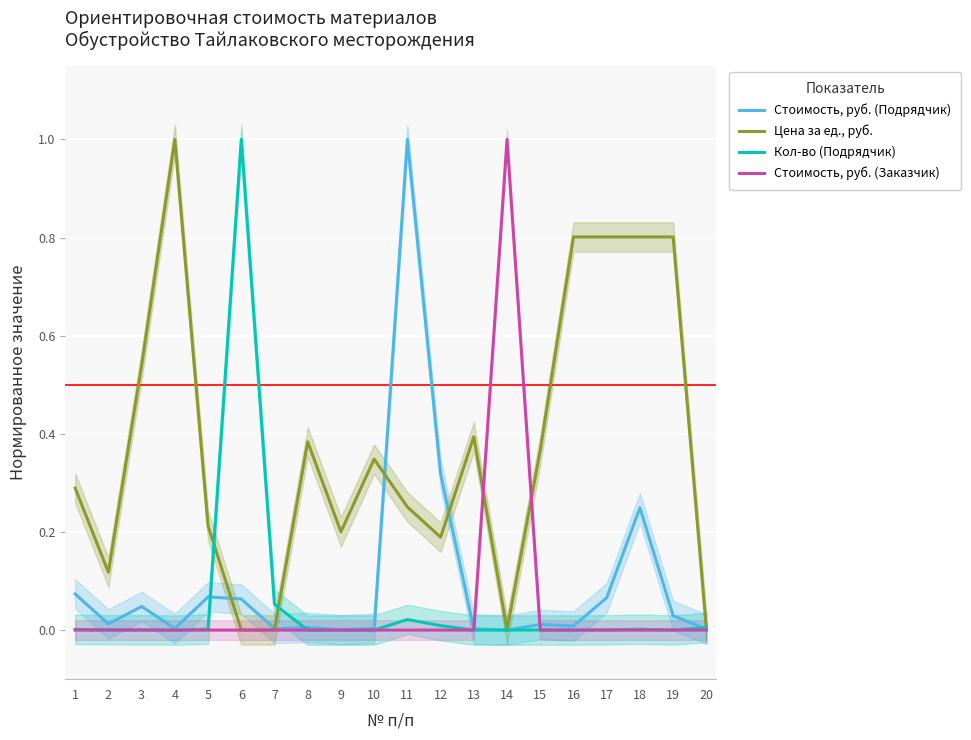

Which series changed the most between 2 and 12?

Стоимость, руб. (Подрядчик)